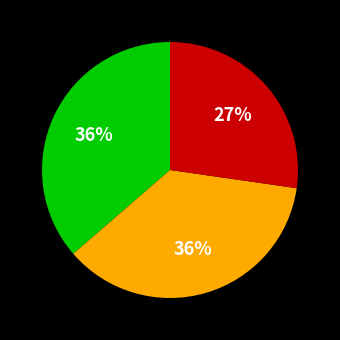

Is there a majority slice in this chart?

No